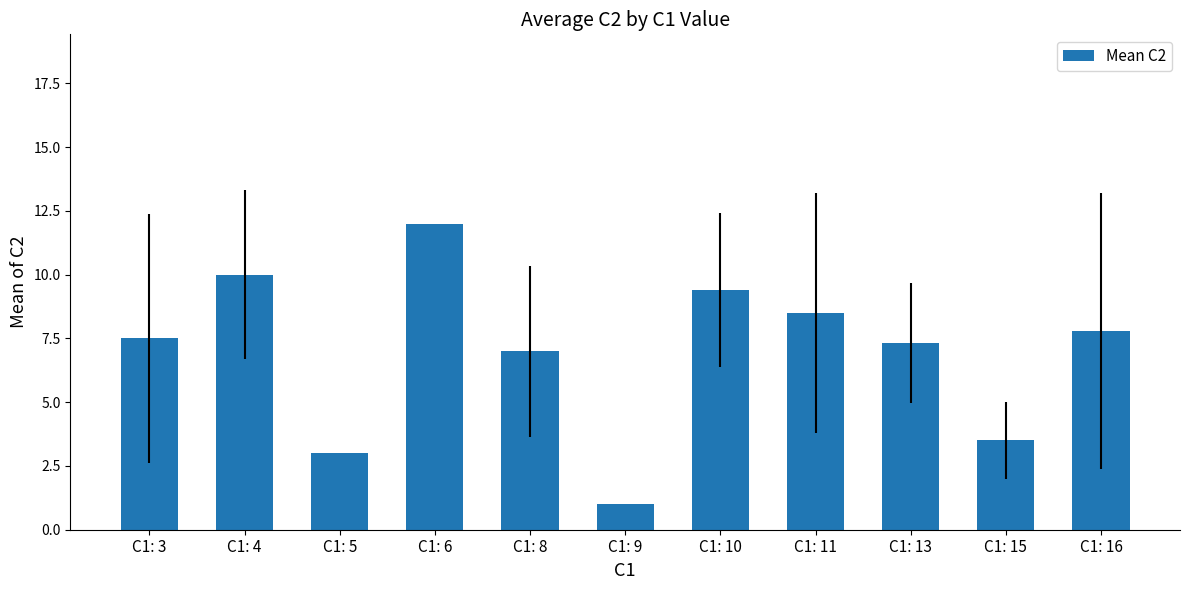

At which category does the chart reach its peak across all series?

C1: 6